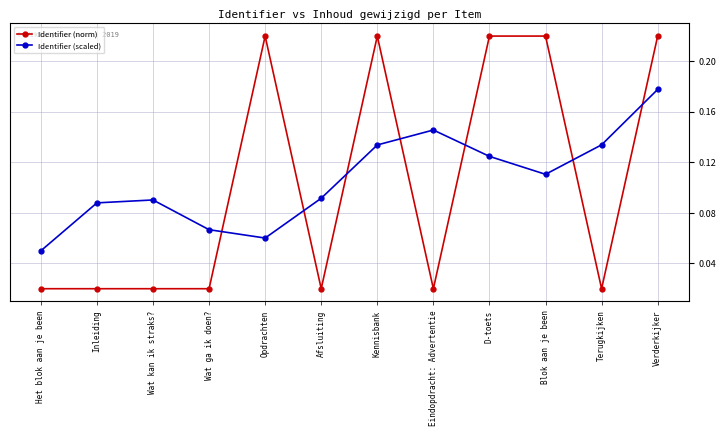

What is the sum of all Identifier (scaled) values?

1.3